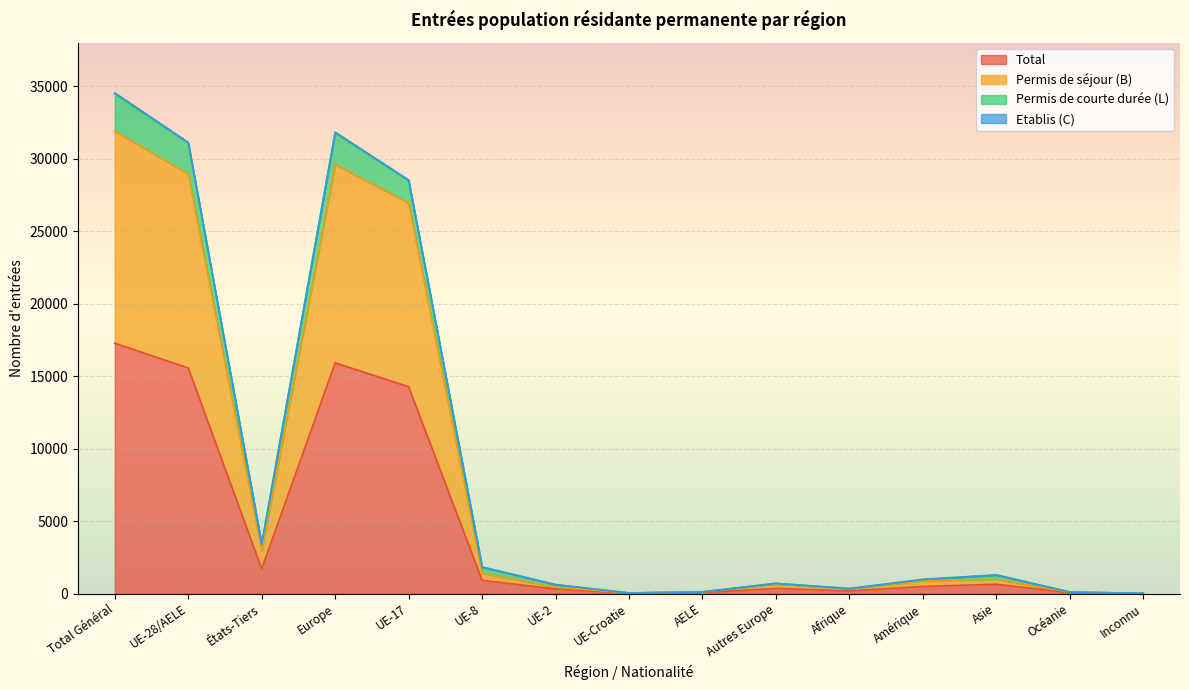

The Total series shows 24205 at Total Général. True or false?

False